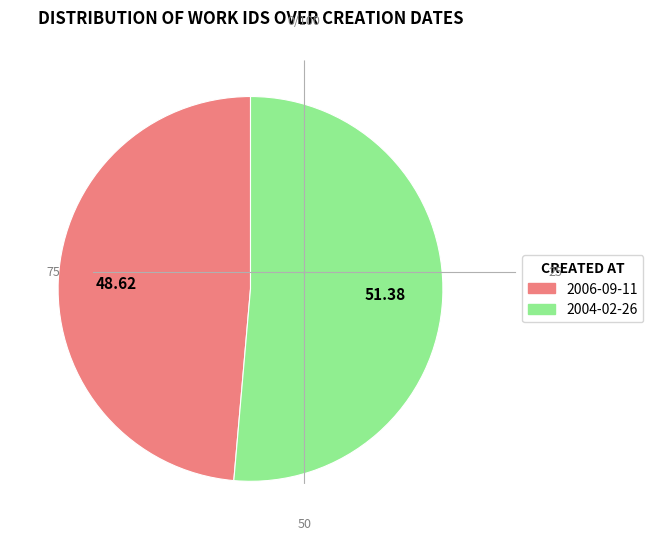

What is the ratio of the value at 2004-02-26 to the value at 2006-09-11?

1.1